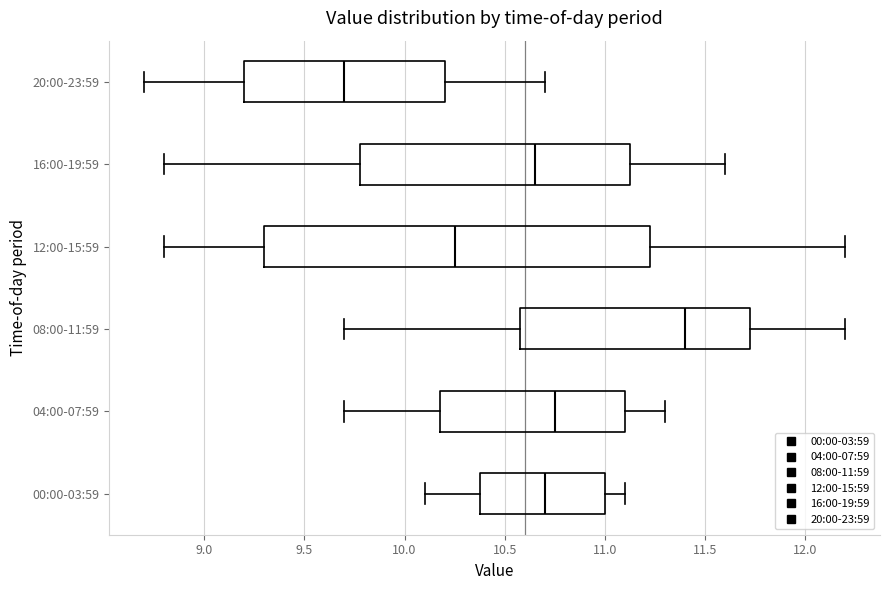

Where does the left whisker of the box for 20:00-23:59 end on the x-axis? The values are not printed on the chart, so give them approximately, as read against the axis.

8.70